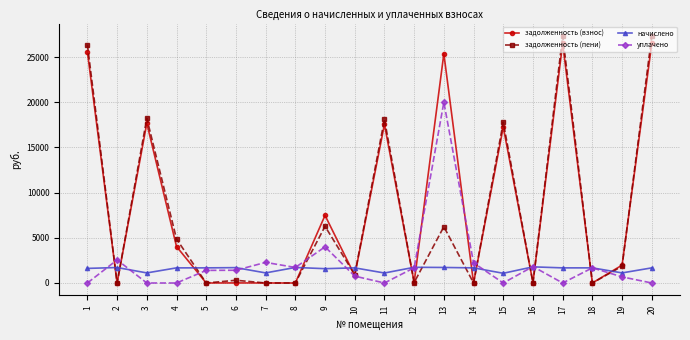

At which category does начислено reach its first local valley?

3